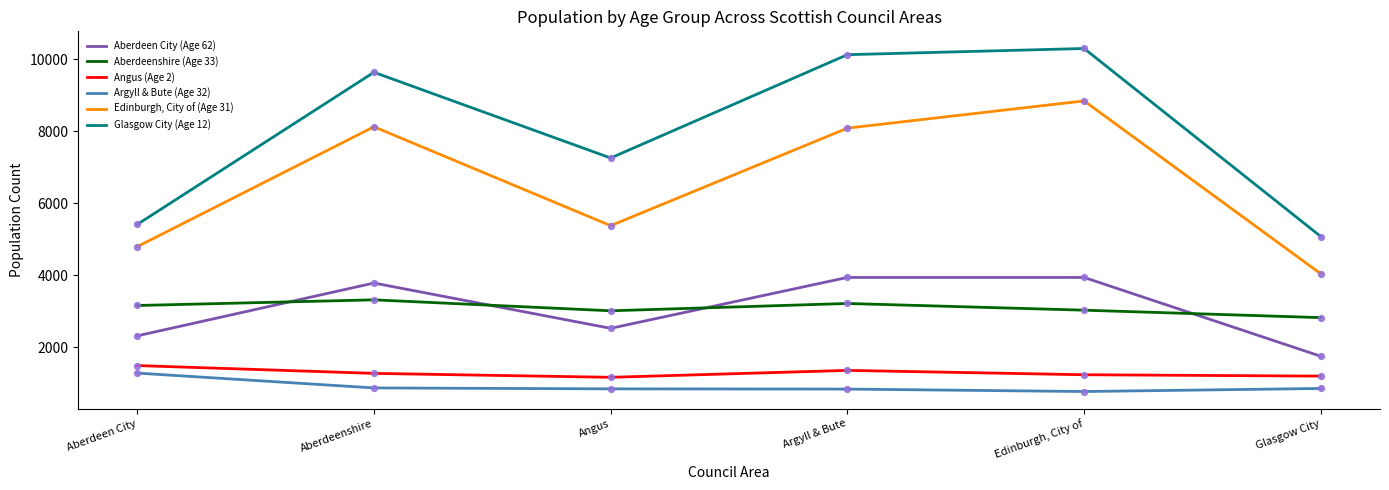

What is the total value across all series at Angus?

20165